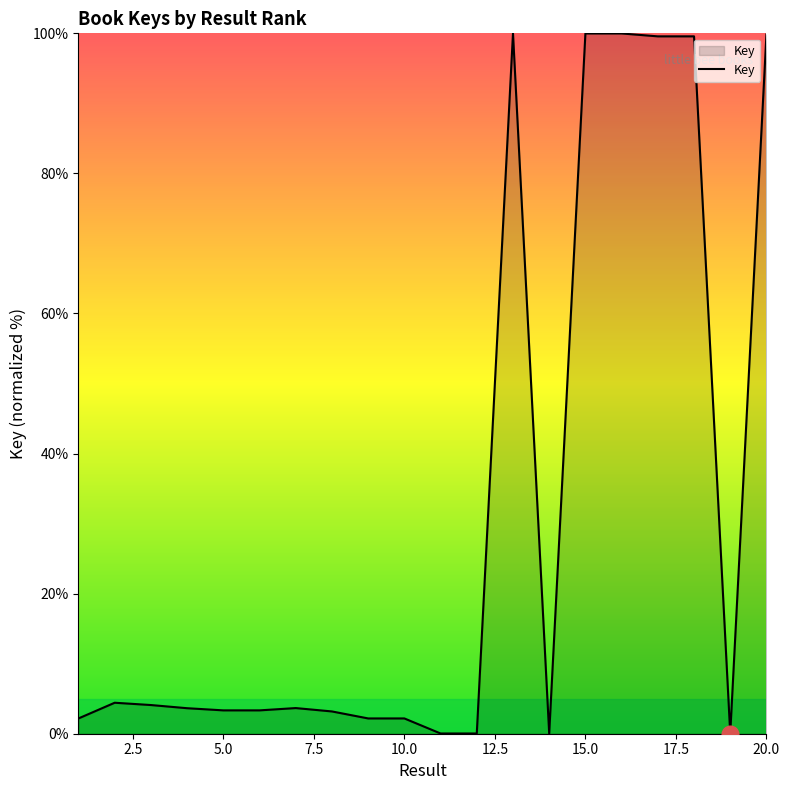

What is the difference between the maximum and minimum values?

100.0